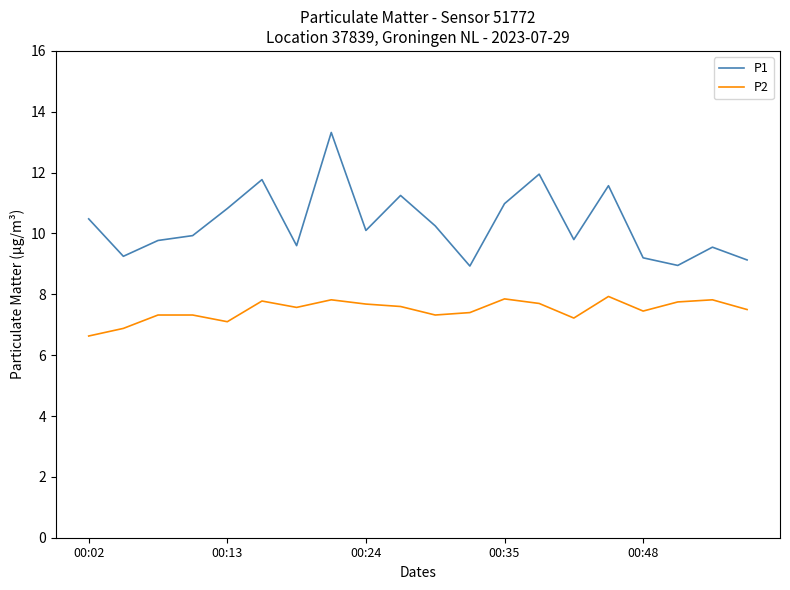

Which series has the largest range (max minus min)?

P1